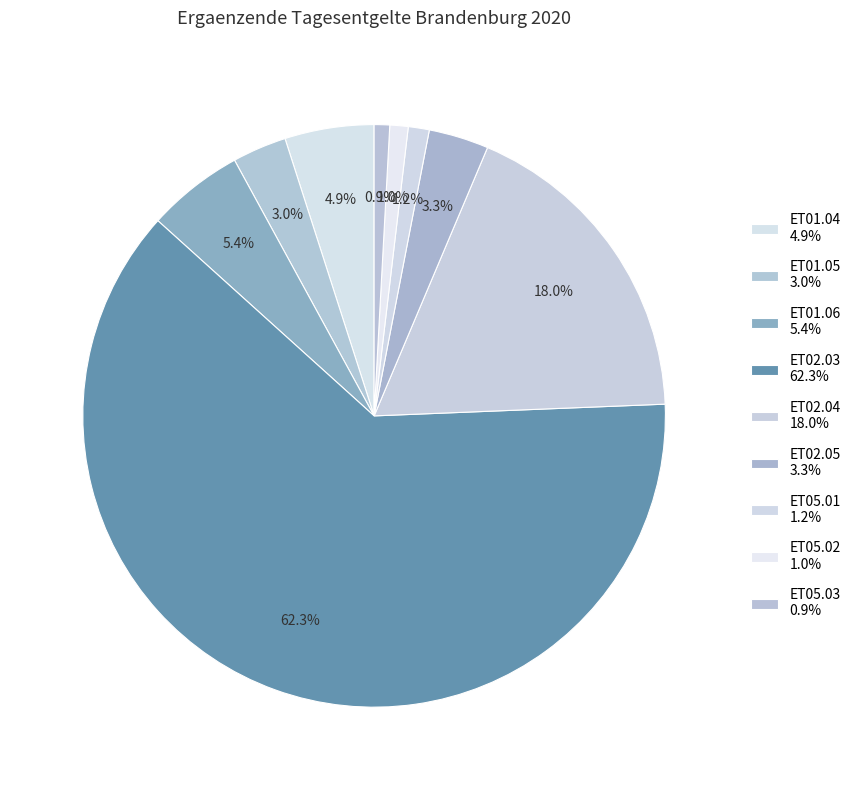

How many segments does this pie chart have?

9